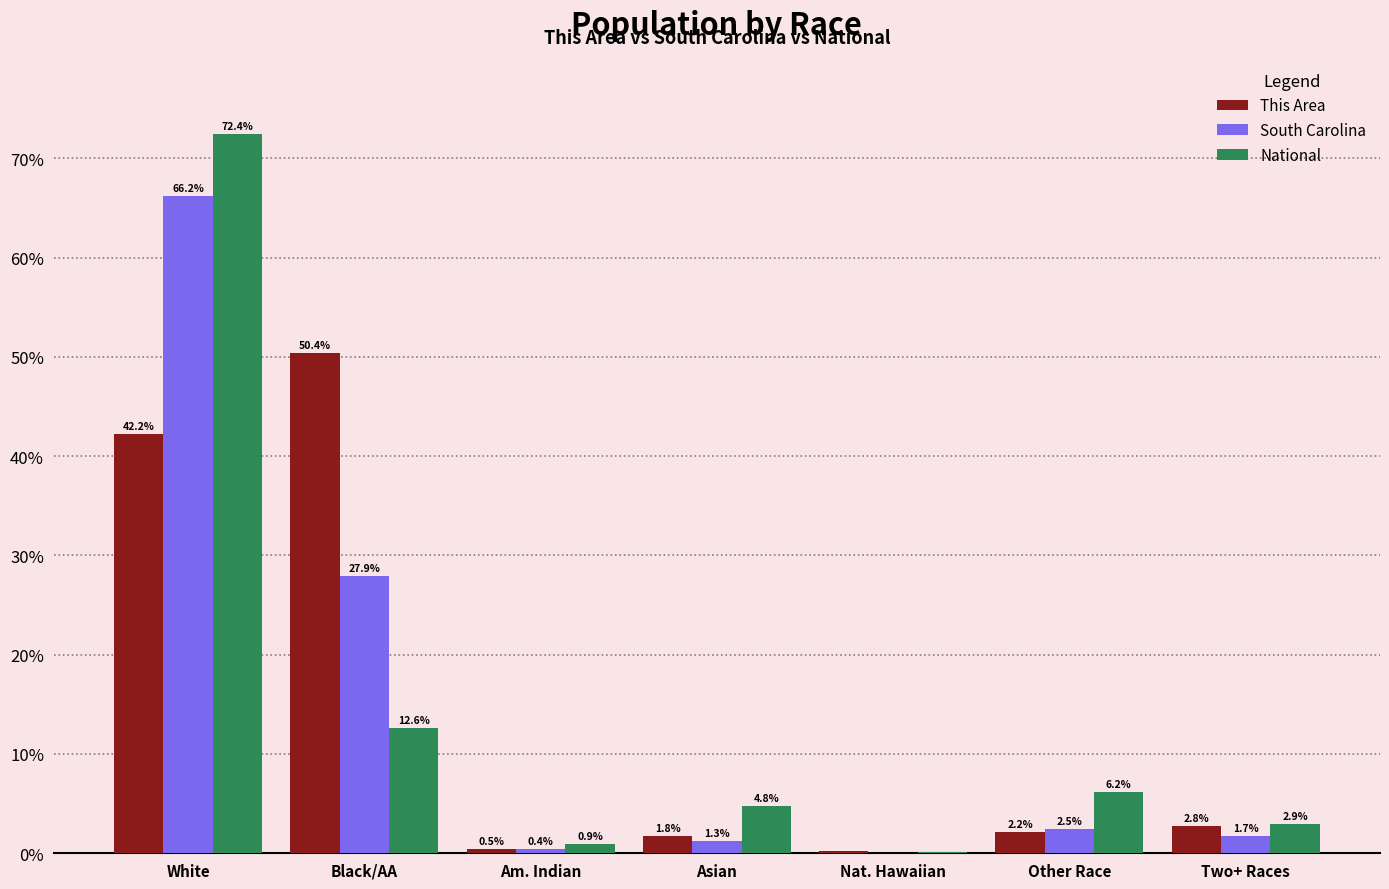

Where is This Area nearest to the value 25?

White